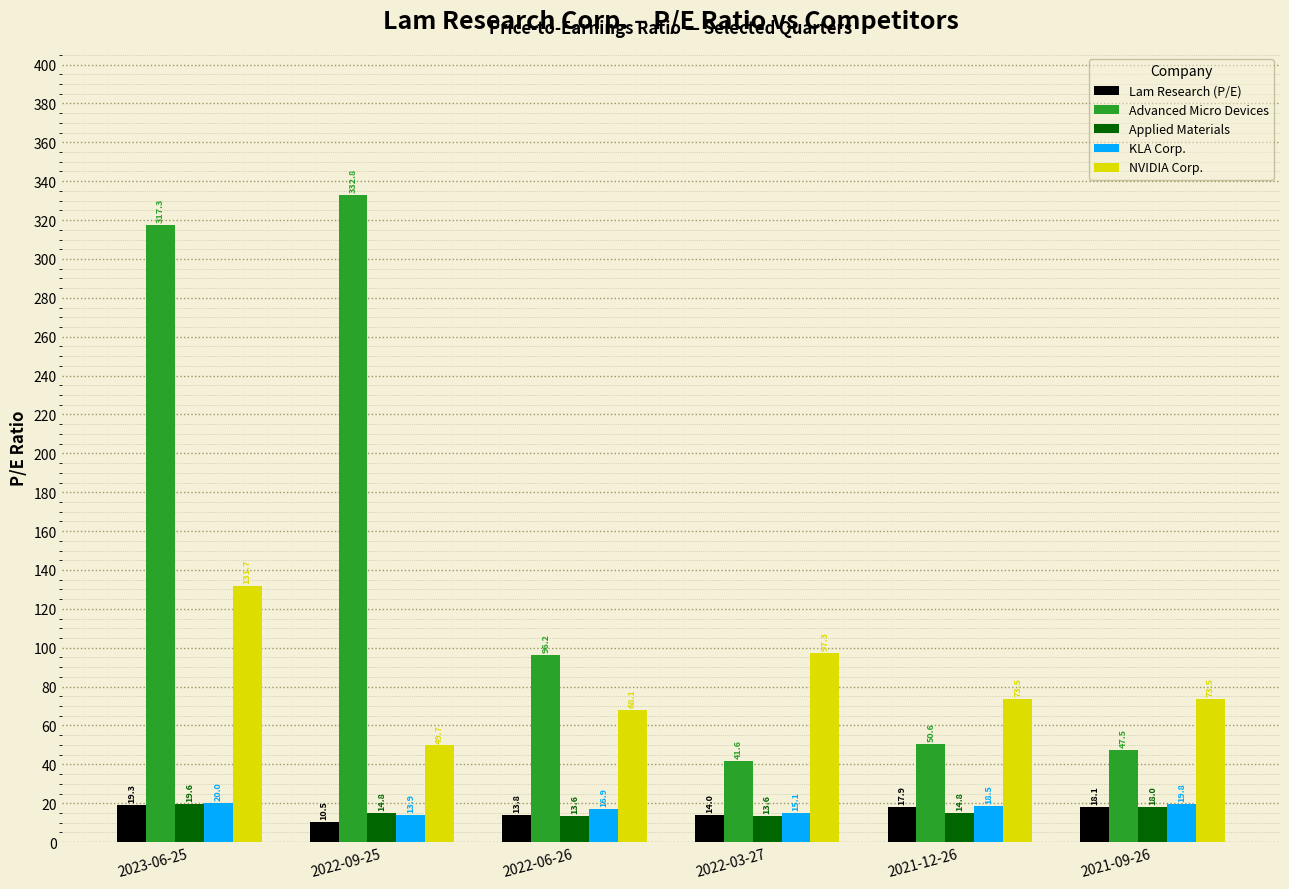

The Advanced Micro Devices series shows 96.2 at 2022-06-26. True or false?

True